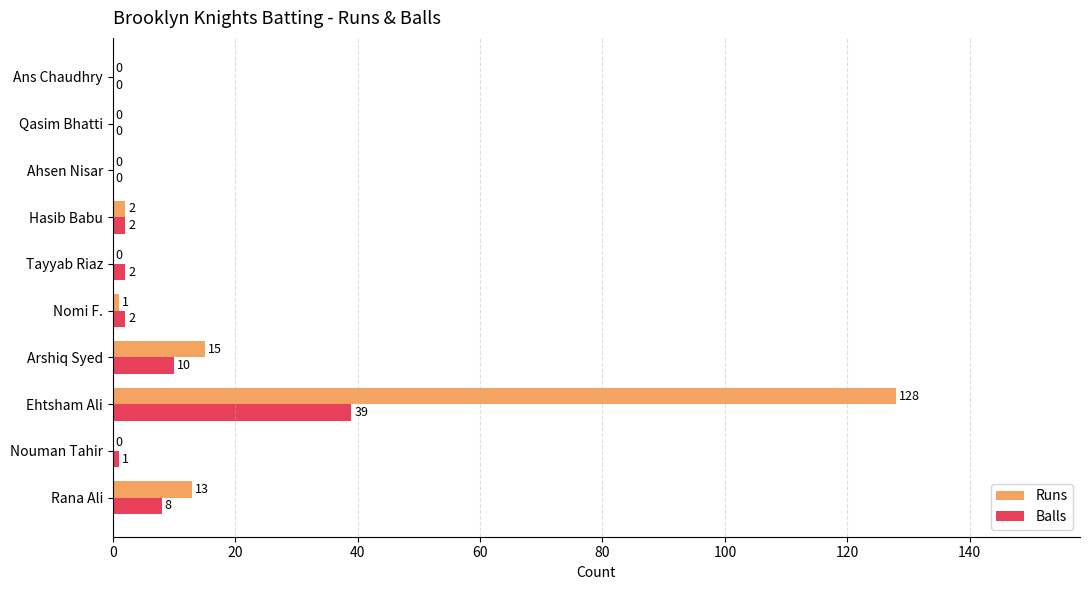

The Balls series shows 39 at Ehtsham Ali. True or false?

True